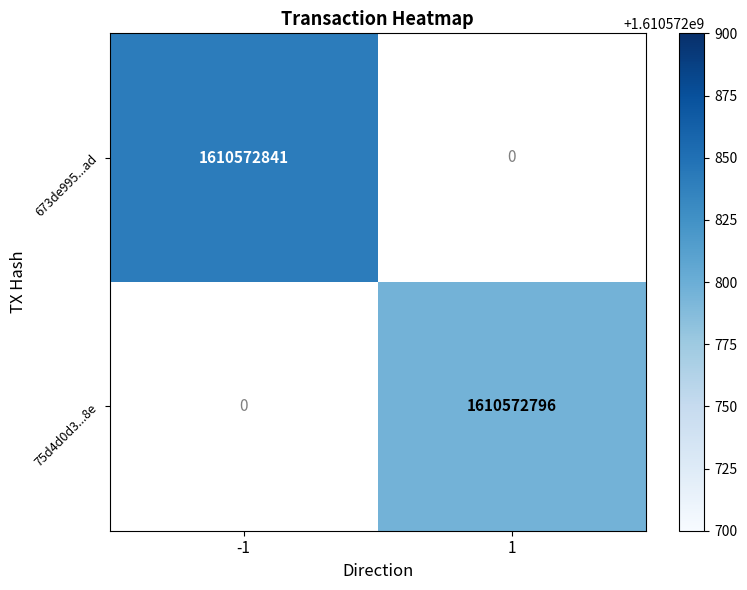

Between -1 and 1, which is larger?

-1